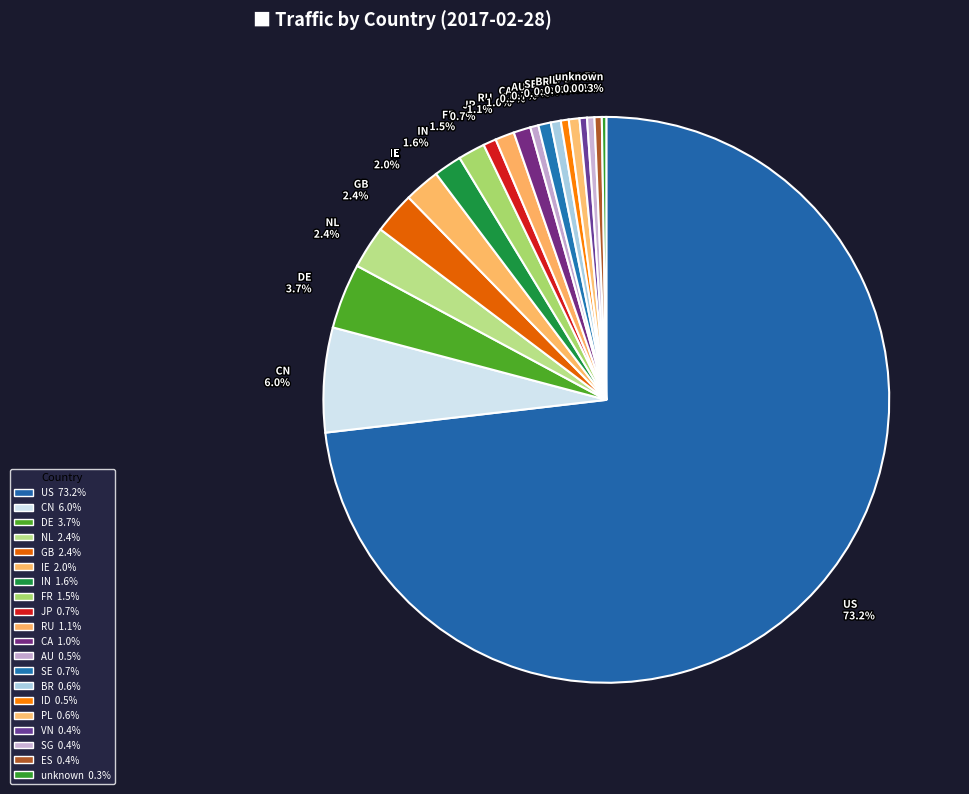

Which category has the biggest portion of the pie?

US